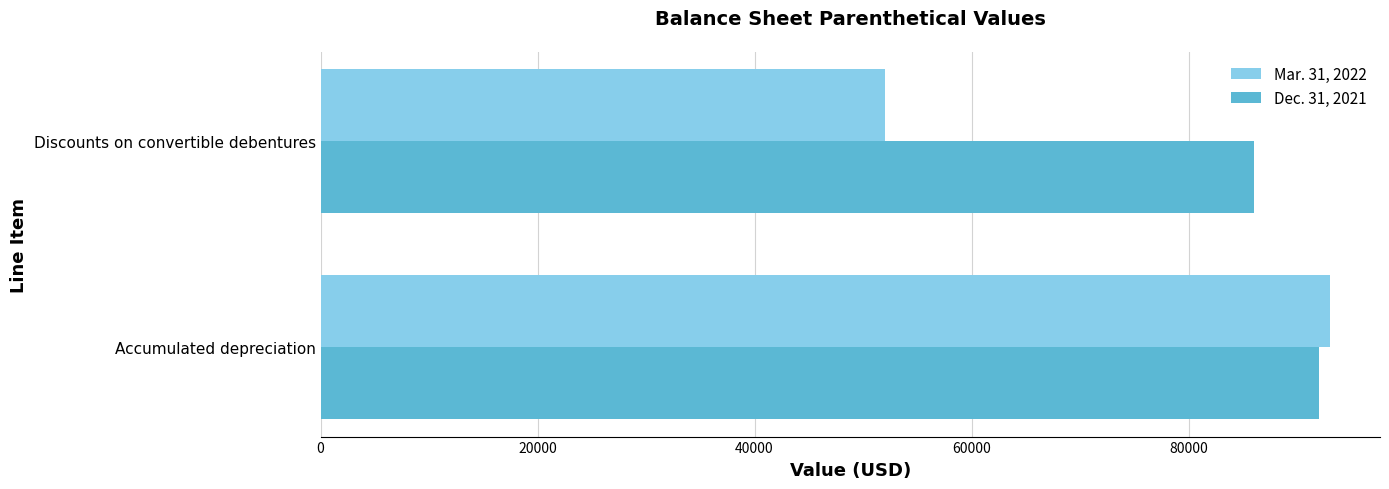

What are all the series names shown in the legend?

Mar. 31, 2022, Dec. 31, 2021